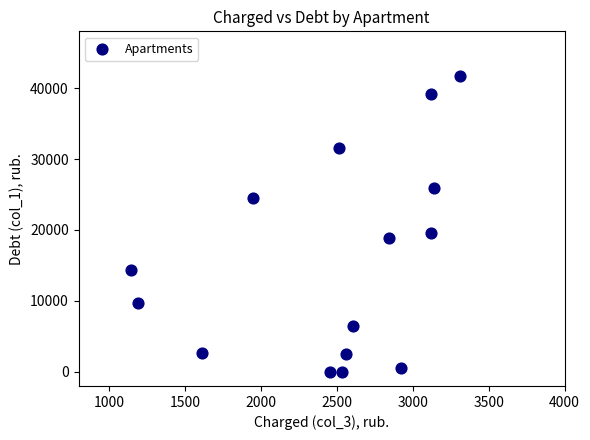

What Y value in the scatter plot is closest to 20816?

19602.0